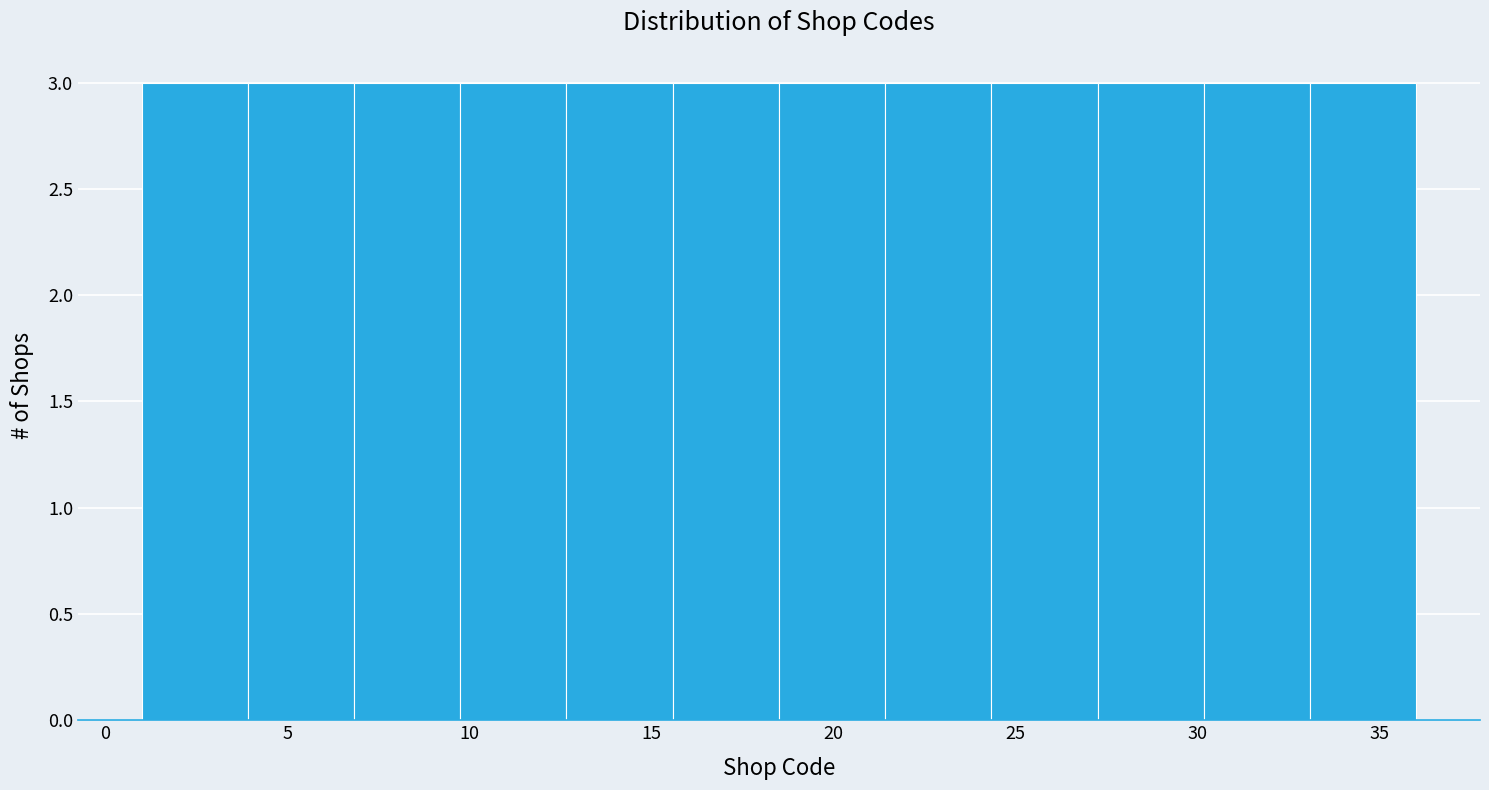

What is the height of the bar covering 1.0 to 4.0 on the x-axis? Neither the bar edges nor the heights are printed on the chart, so give them approximately, as read against the axes.

3